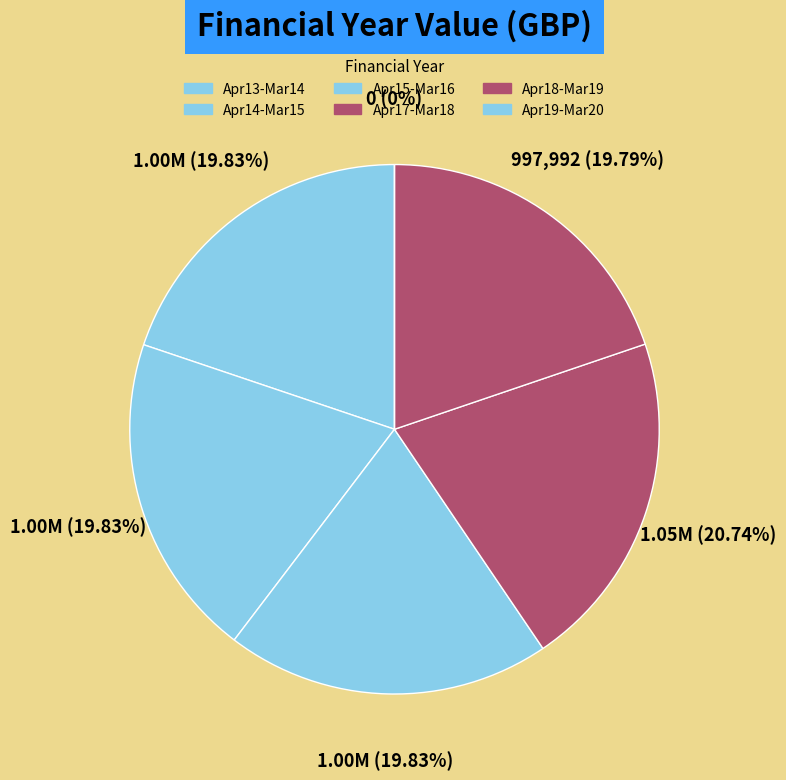

What is the change in value from April 2014 - March 2015 to April 2017 - March 2018?

+45985